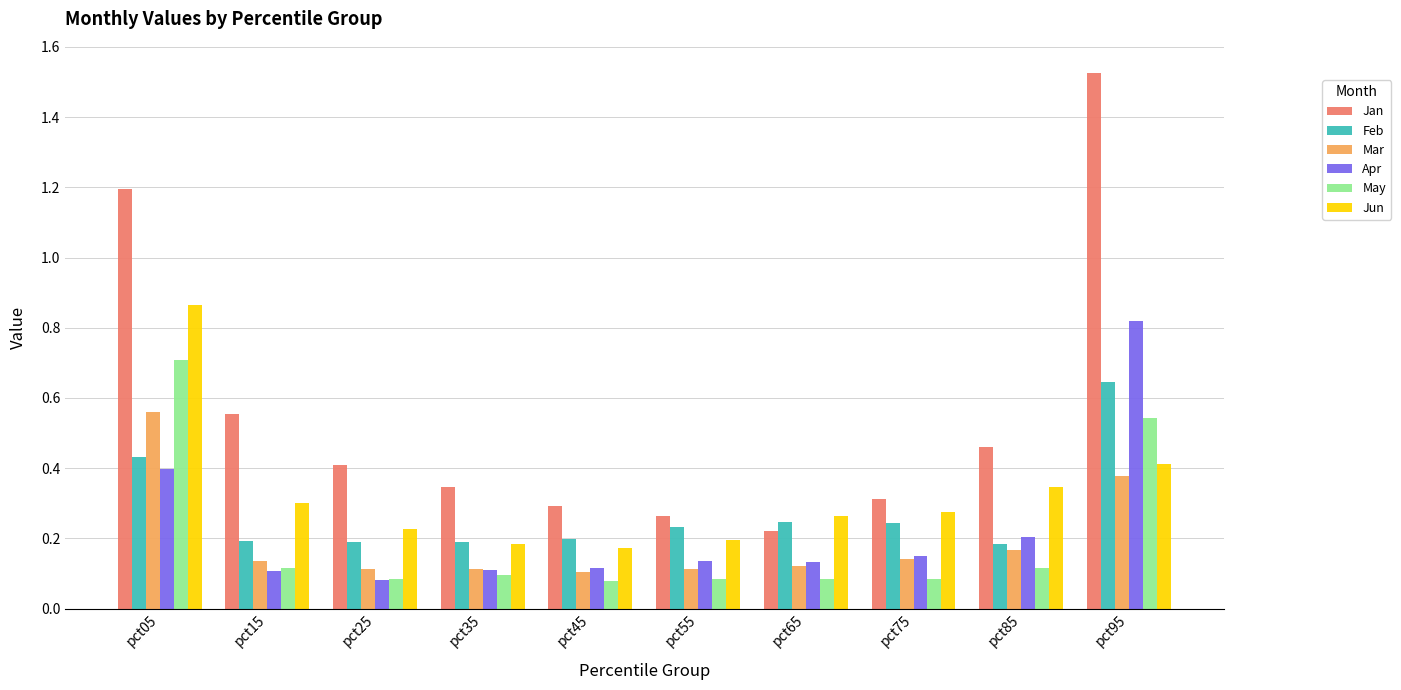

The value of Apr at pct95 is 1.3. True or false?

False